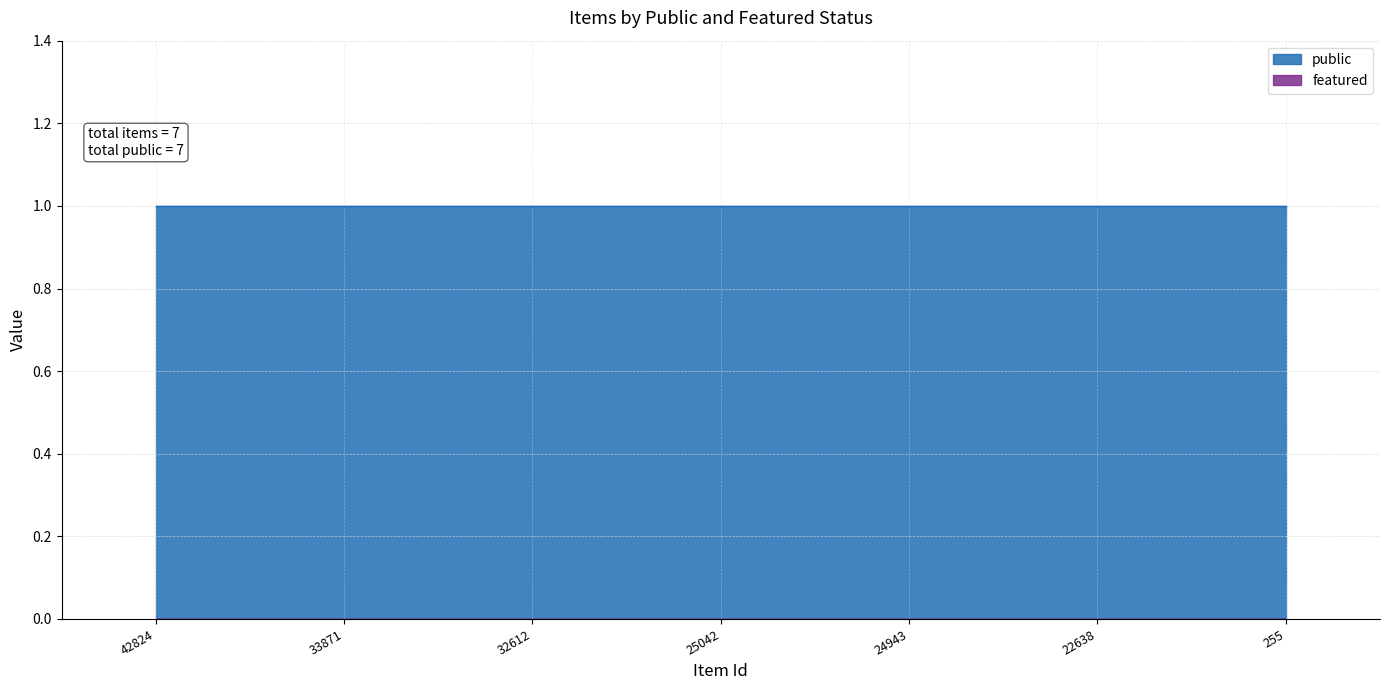

What is the lowest value of the public series?

1